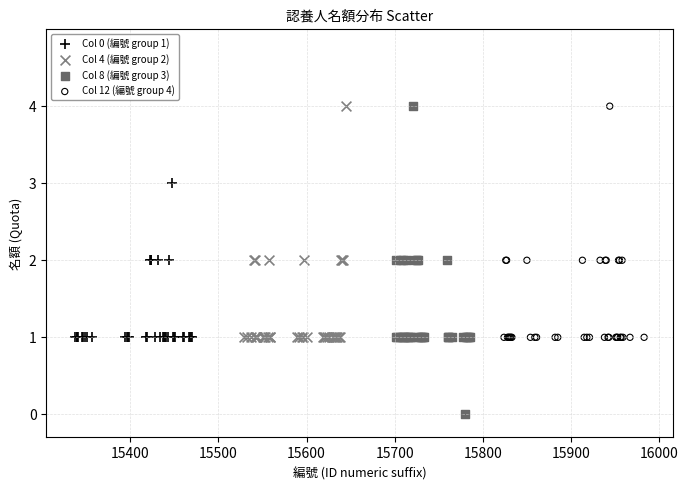

What are all the series names shown in the legend?

Col 0 (編號 group 1), Col 4 (編號 group 2), Col 8 (編號 group 3), Col 12 (編號 group 4)